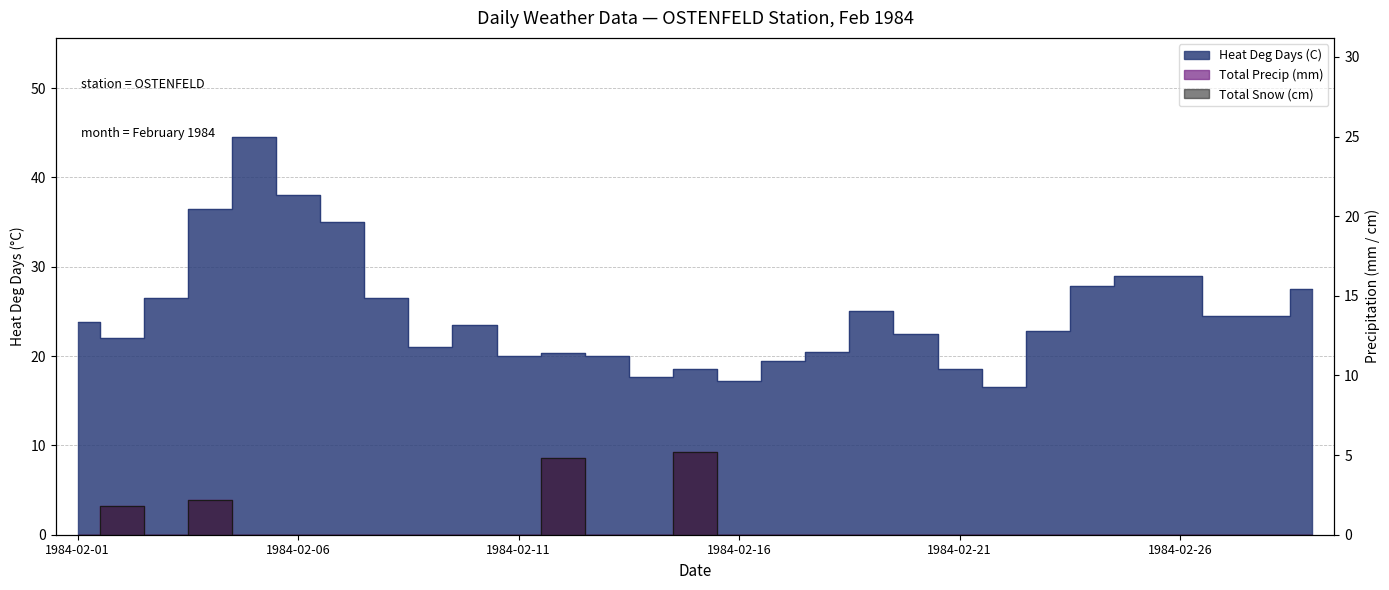

In Total Snow (cm), how many points are higher than both neighbors (excluding endpoints)?

4